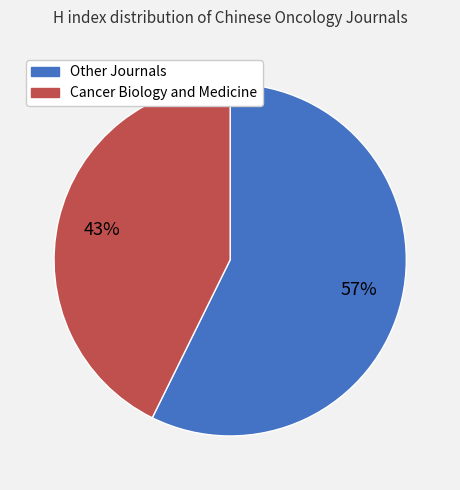

Is there any slice that represents more than half of the pie?

Yes